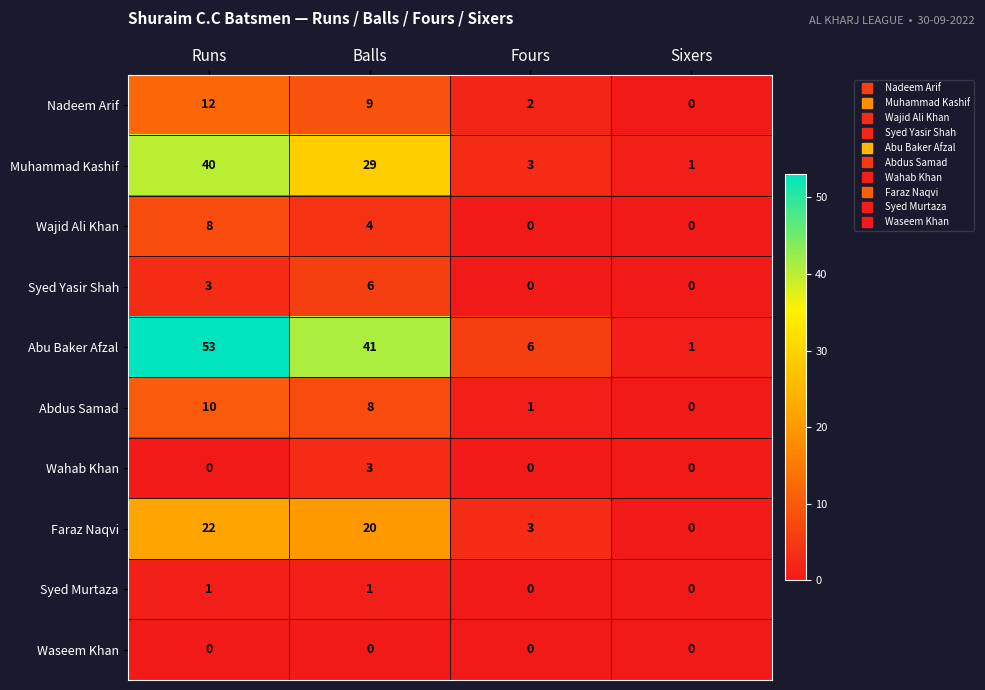

What is the total value across all series at Balls?

121